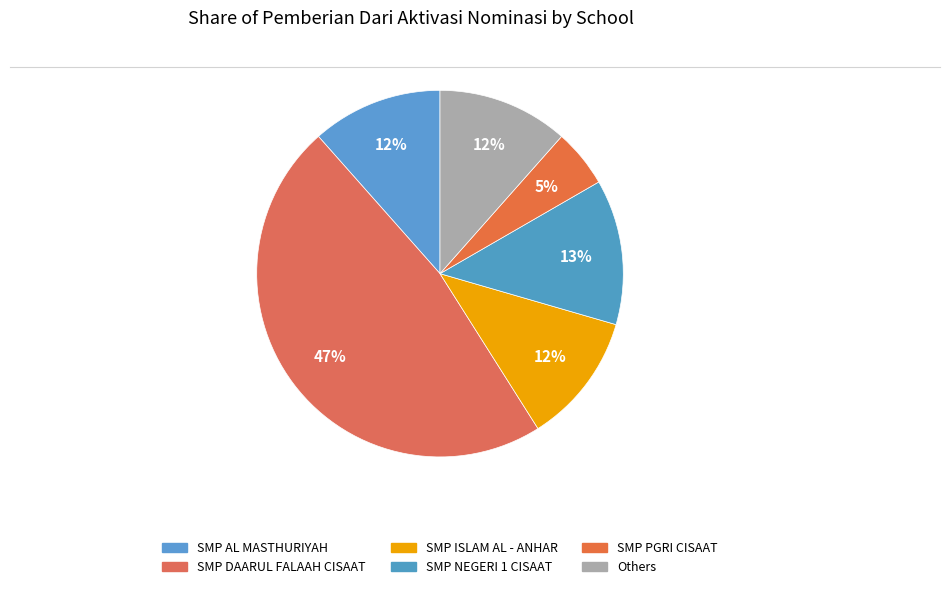

How many slices are in this pie chart?

6